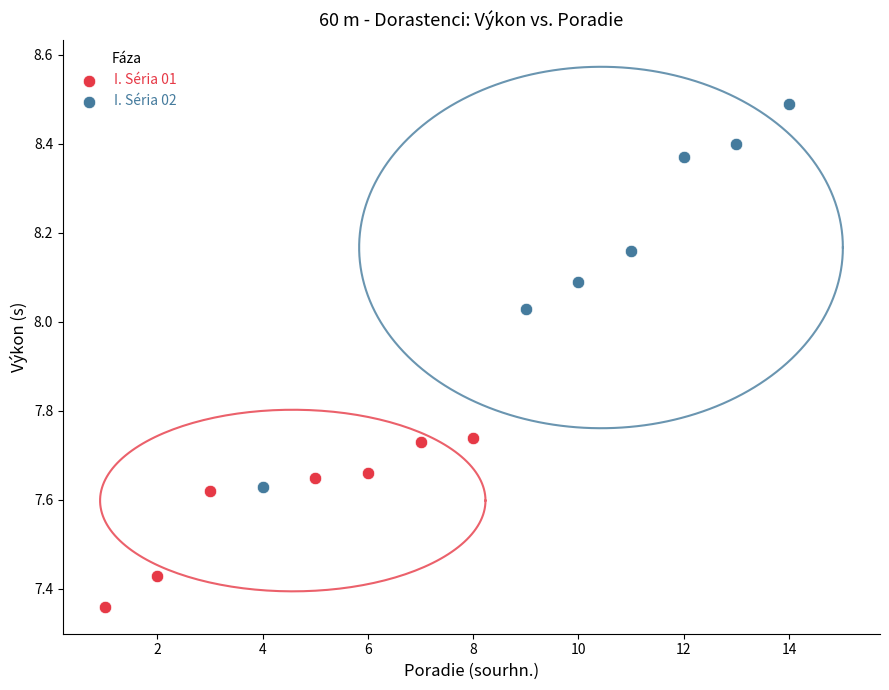

Which series reaches the maximum Y coordinate?

I. Séria 02